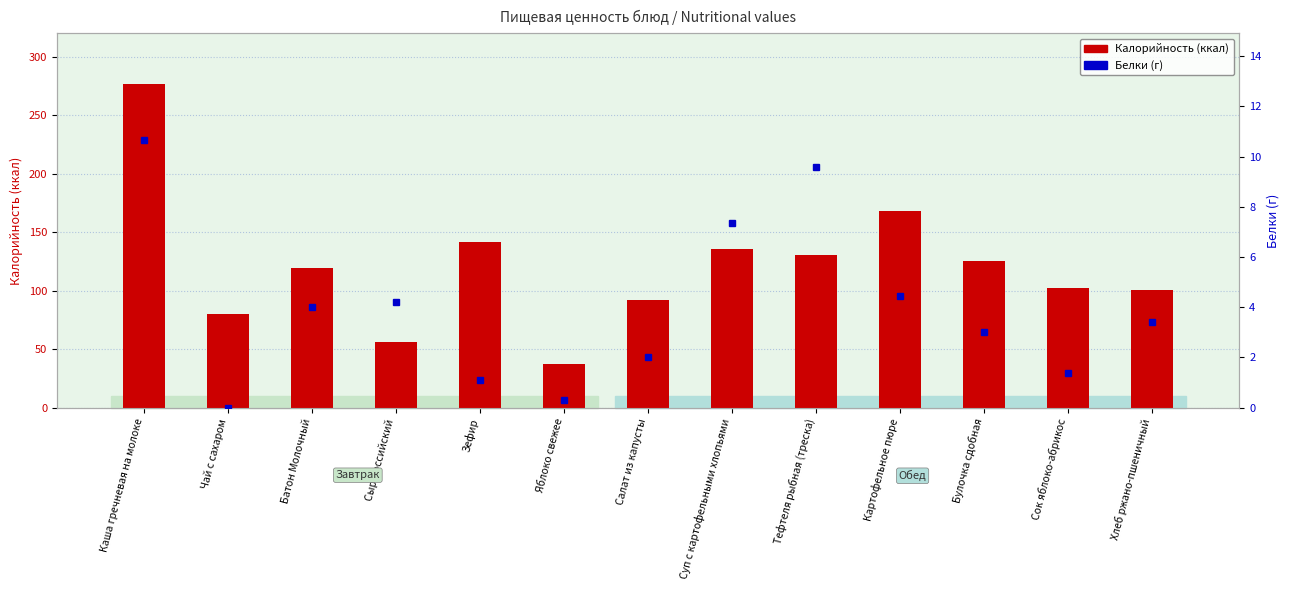

Reading left to right, what are all the values shown in this chart?

Калорийность: Каша гречневая на молоке=276.9	Чай с сахаром=79.8	Батон Молочный=119.0	Сыр Российский=56.0	Зефир=142.0	Яблоко свежее=37.6	Салат из капусты=91.7	Суп с картофельными хлопьями=135.4	Тефтеля рыбная (треска)=130.1	Картофельное пюре=168.2	Булочка сдобная=125.6	Сок яблоко-абрикос=102.0	Хлеб ржано-пшеничный=100.5
Белки: Каша гречневая на молоке=10.7	Чай с сахаром=0.0	Батон Молочный=4.0	Сыр Российский=4.2	Зефир=1.1	Яблоко свежее=0.3	Салат из капусты=2.0	Суп с картофельными хлопьями=7.3	Тефтеля рыбная (треска)=9.6	Картофельное пюре=4.5	Булочка сдобная=3.0	Сок яблоко-абрикос=1.4	Хлеб ржано-пшеничный=3.4